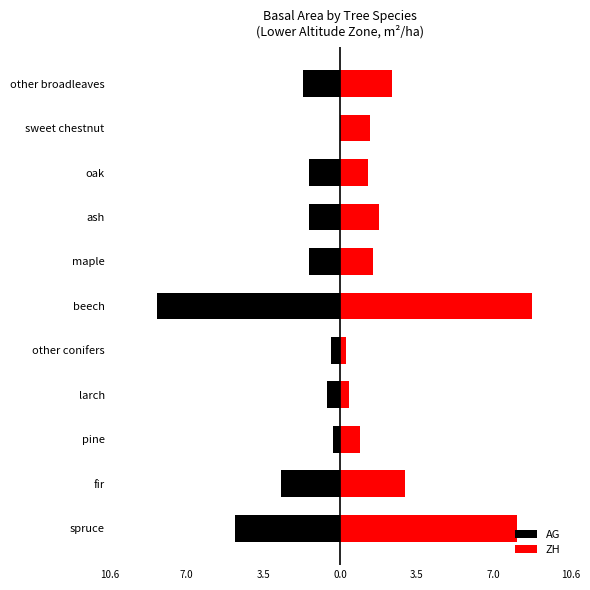

What is the value of the ZH bar at the 2nd from the left?

3.0